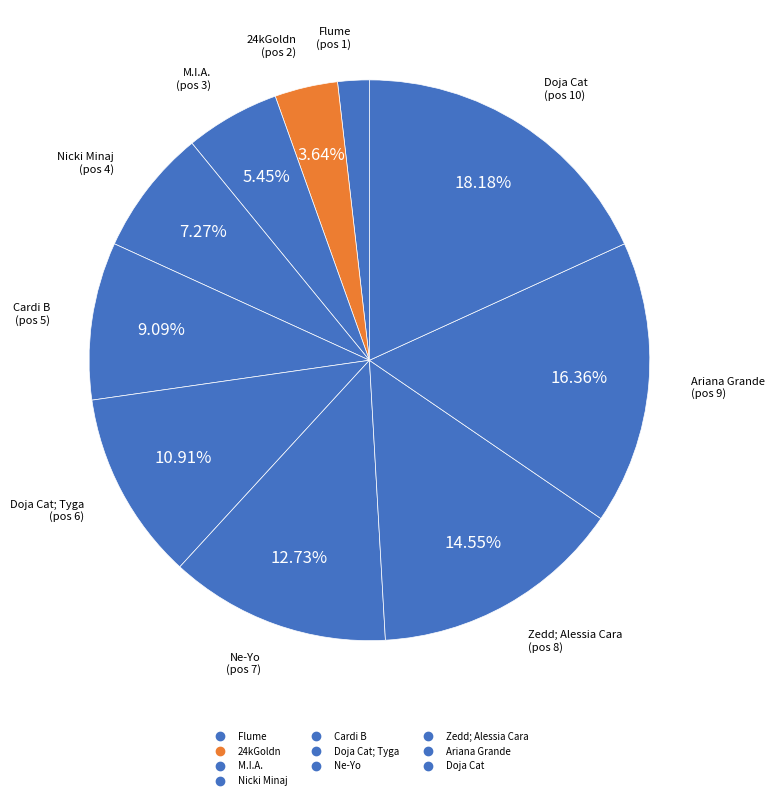

Which category has the smallest portion of the pie?

Flume